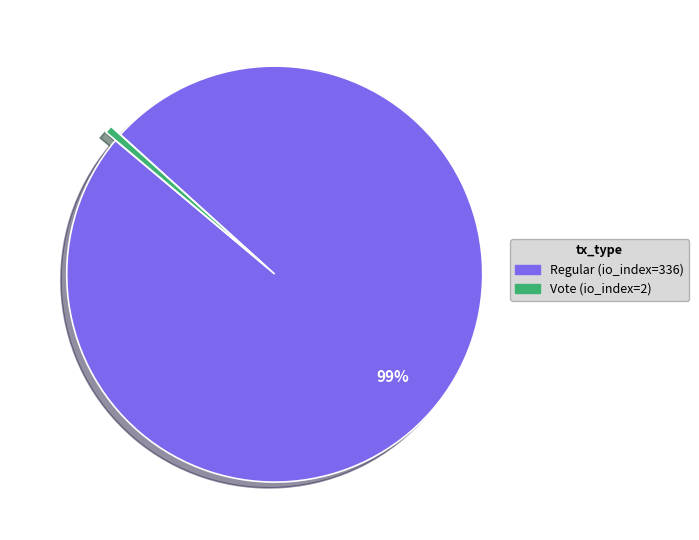

To the nearest percent, what is the average slice percentage?

50%